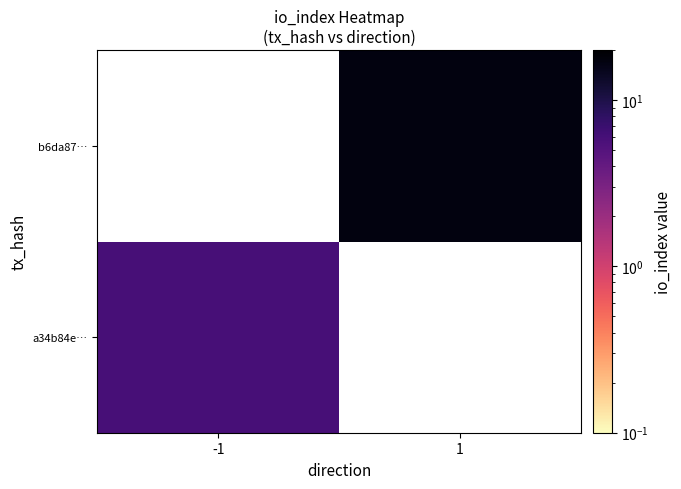

Which has a higher value, -1 or 1?

1